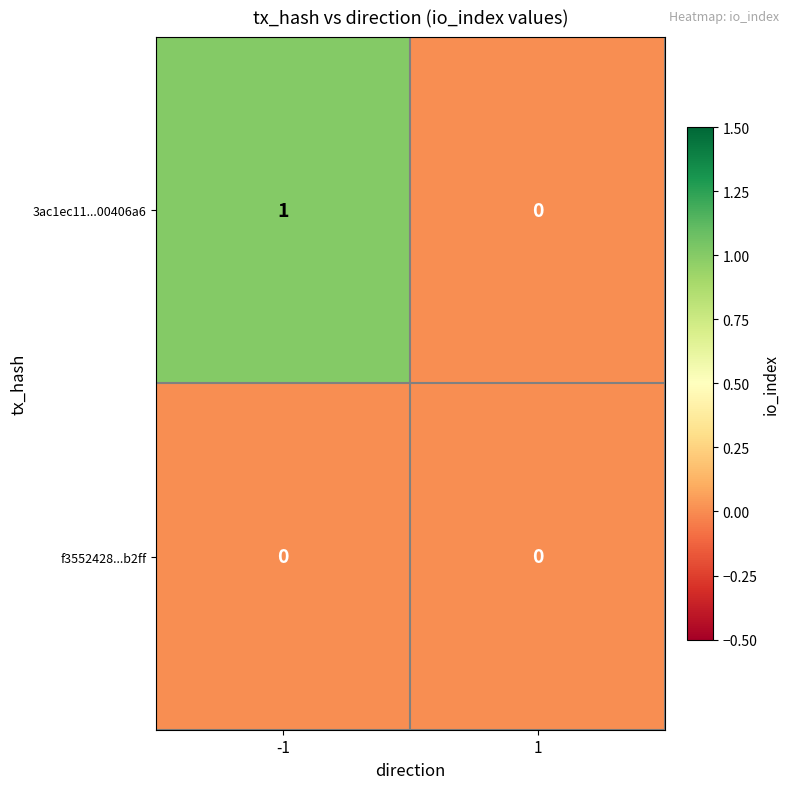

Reading left to right, what are all the values shown in this chart?

3ac1ec11...00406a6: 1	0
f3552428...b2ff: 0	0